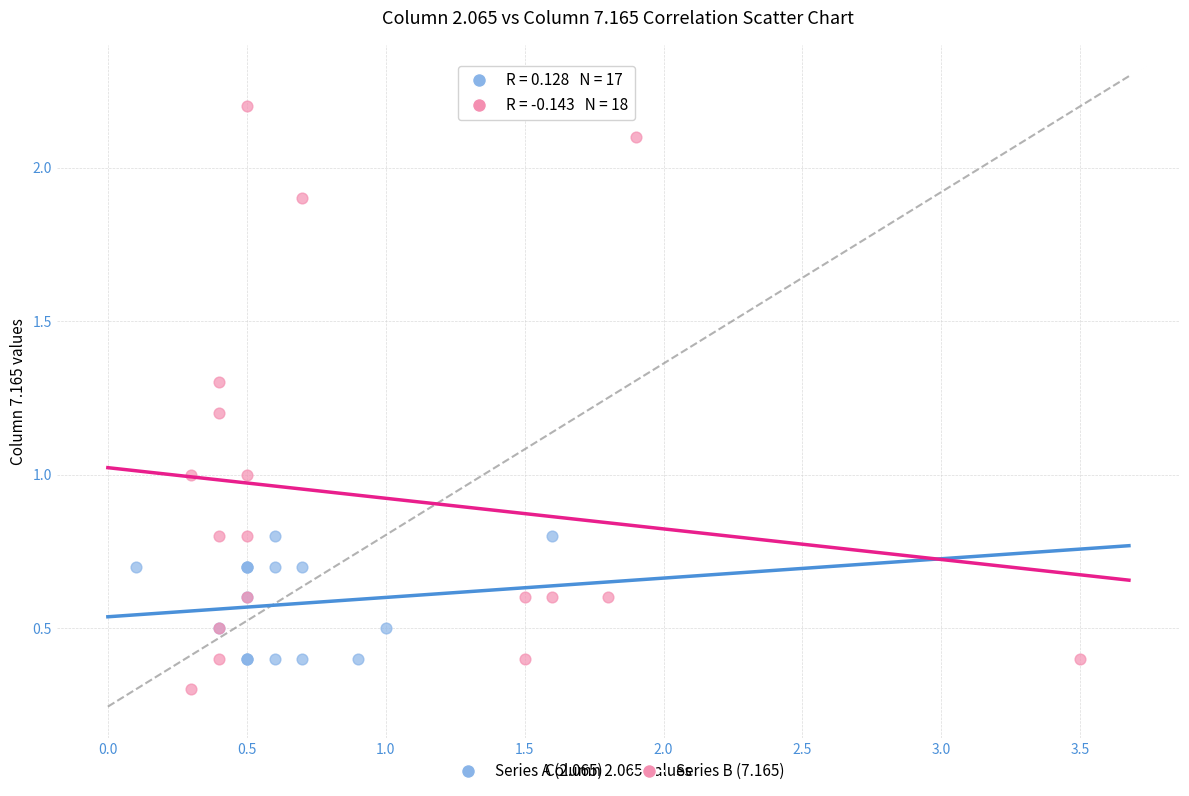

Which series contains the highest Y value?

Series B (7.165)